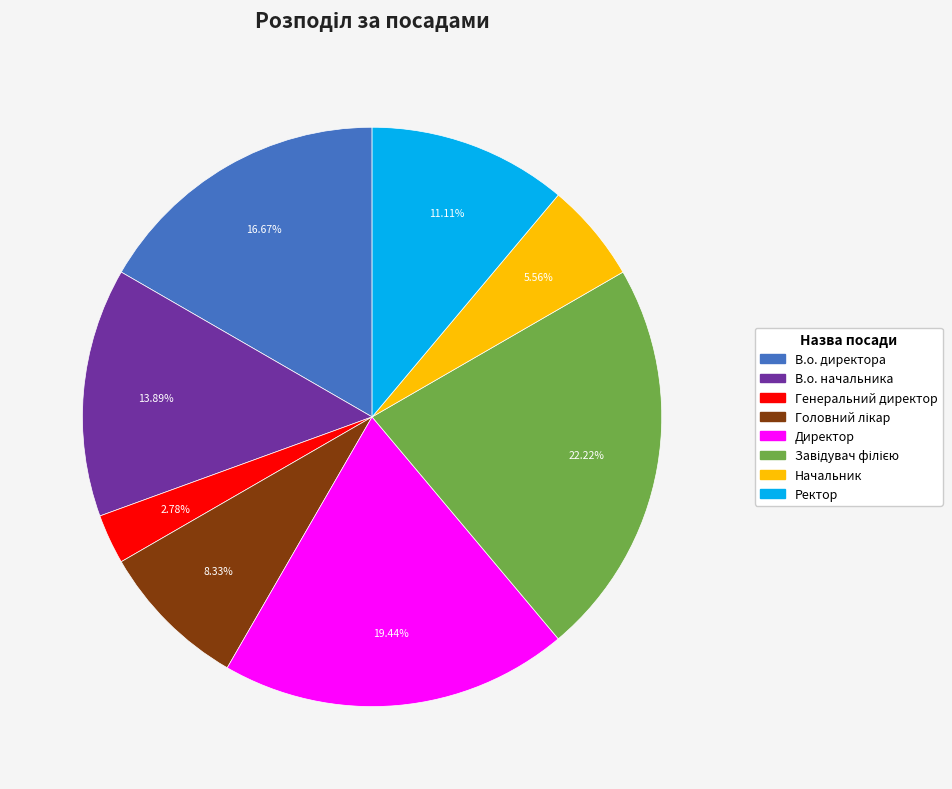

What is the smallest slice in the pie chart?

Генеральний директор